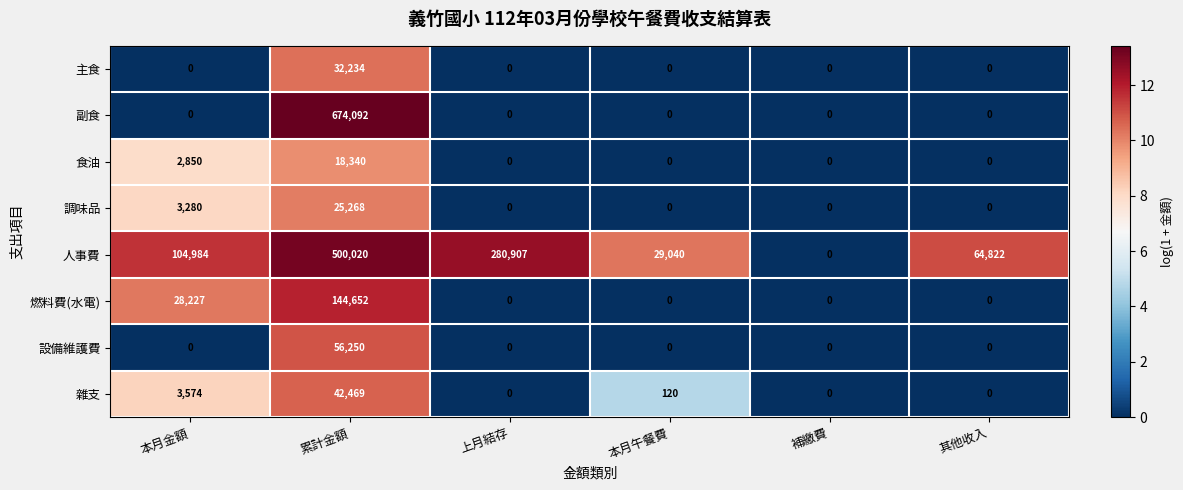

At which category is the sum across all series the highest?

累計金額